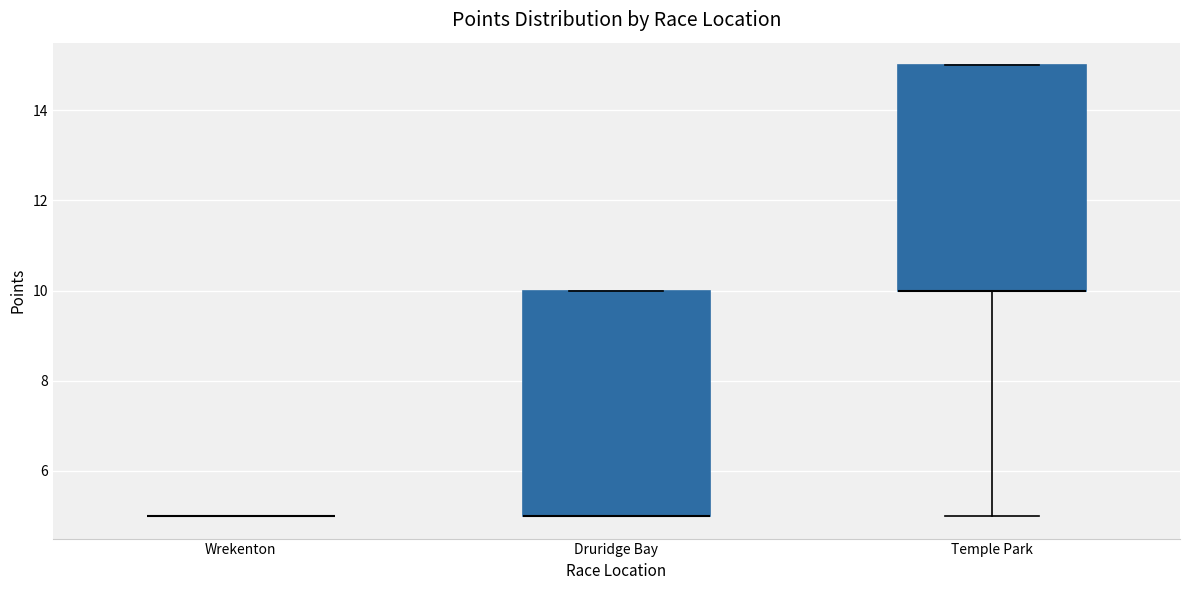

Where is the upper edge of the box for Druridge Bay on the y-axis? The values are not printed on the chart, so give them approximately, as read against the axis.

10